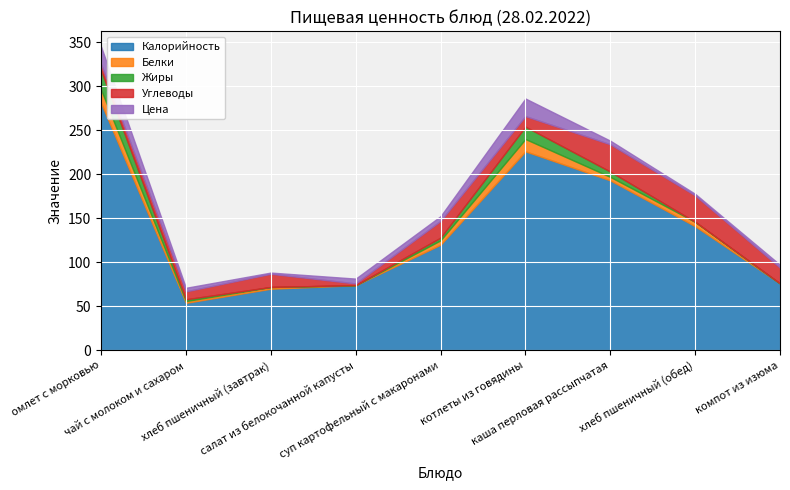

Which category has the highest value across all series?

омлет с морковью